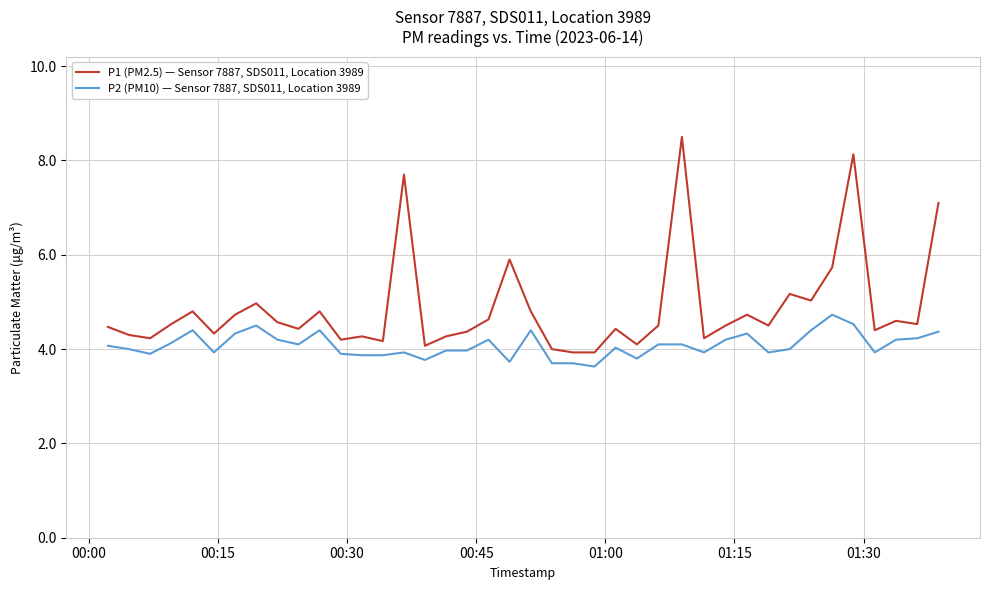

Rank the series by their average value, from lowest to highest.

P2 (PM10) — Sensor 7887, SDS011, Location 3989, P1 (PM2.5) — Sensor 7887, SDS011, Location 3989